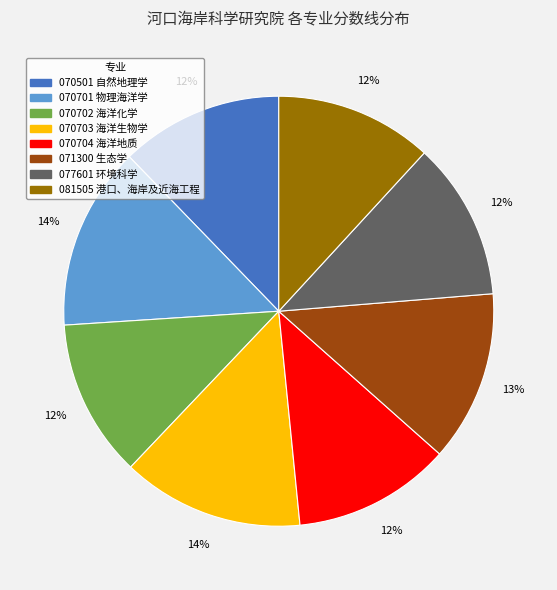

Is 077601 环境科学 the majority of the pie?

No